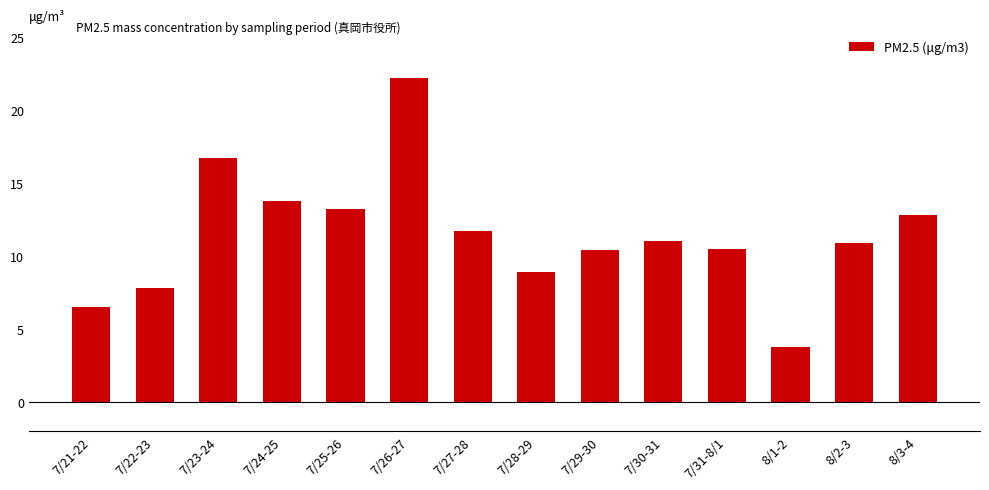

True or false: the data shows 11.7 at 7/27-28.

True